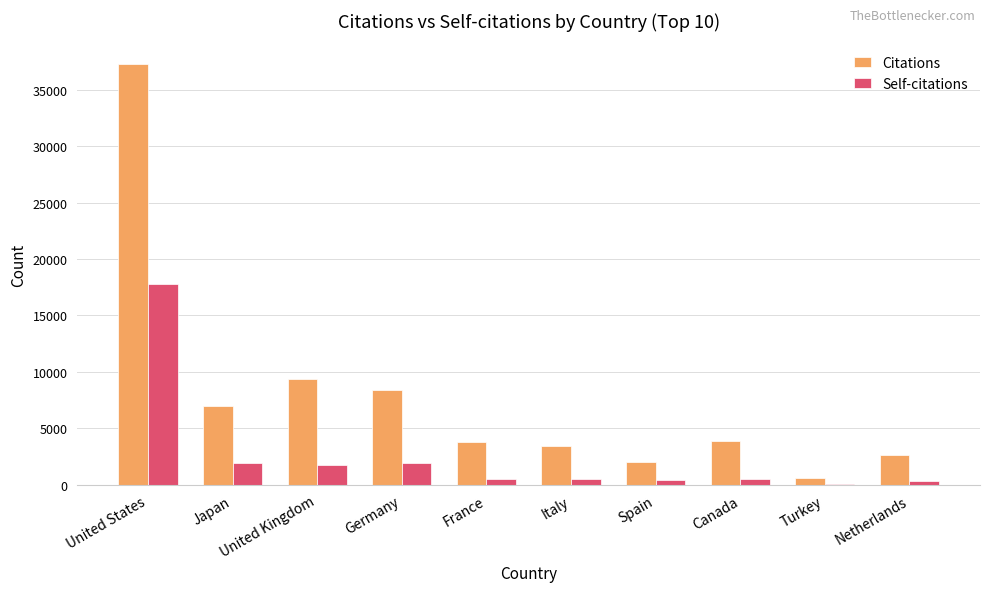

Which series changed the most between United States and Japan?

Citations